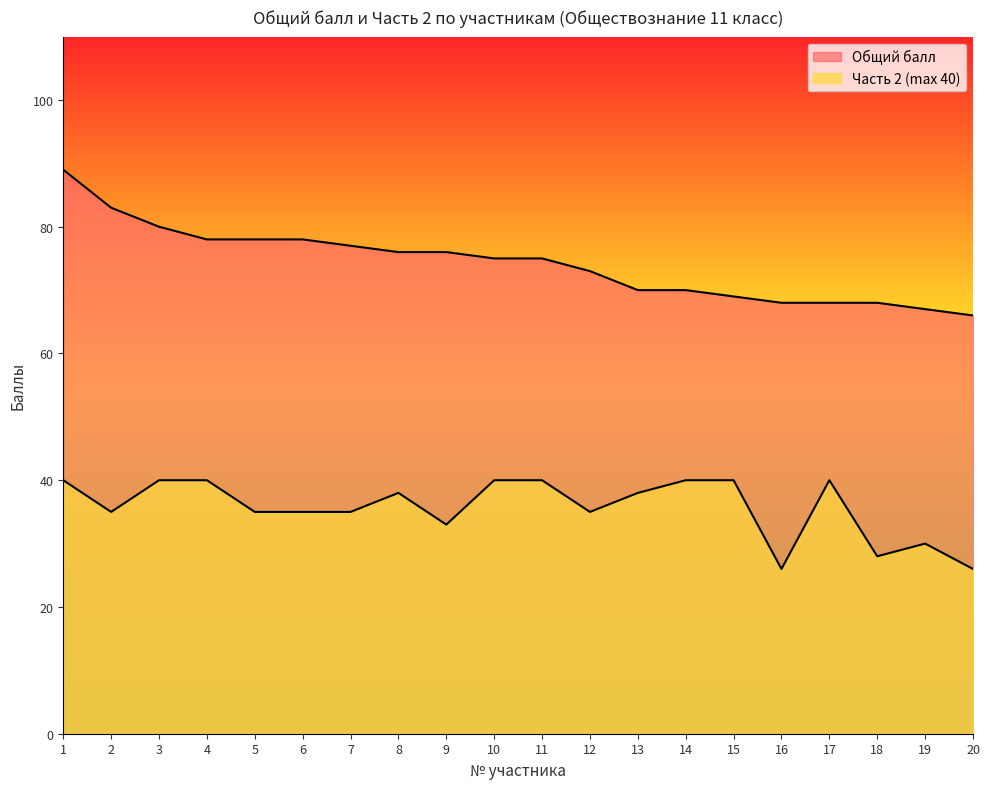

How many lines are shown in the chart?

2